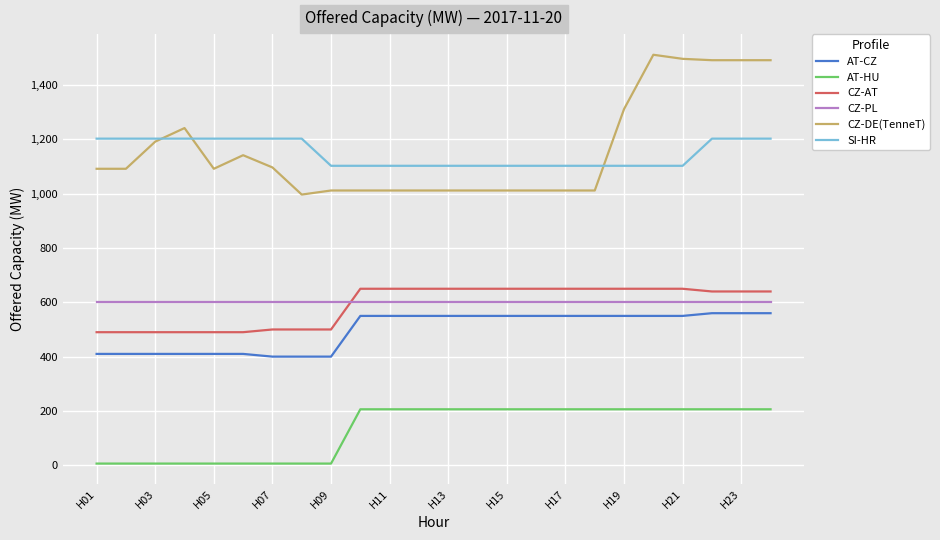

Which series has the widest spread of values?

CZ-DE(TenneT)